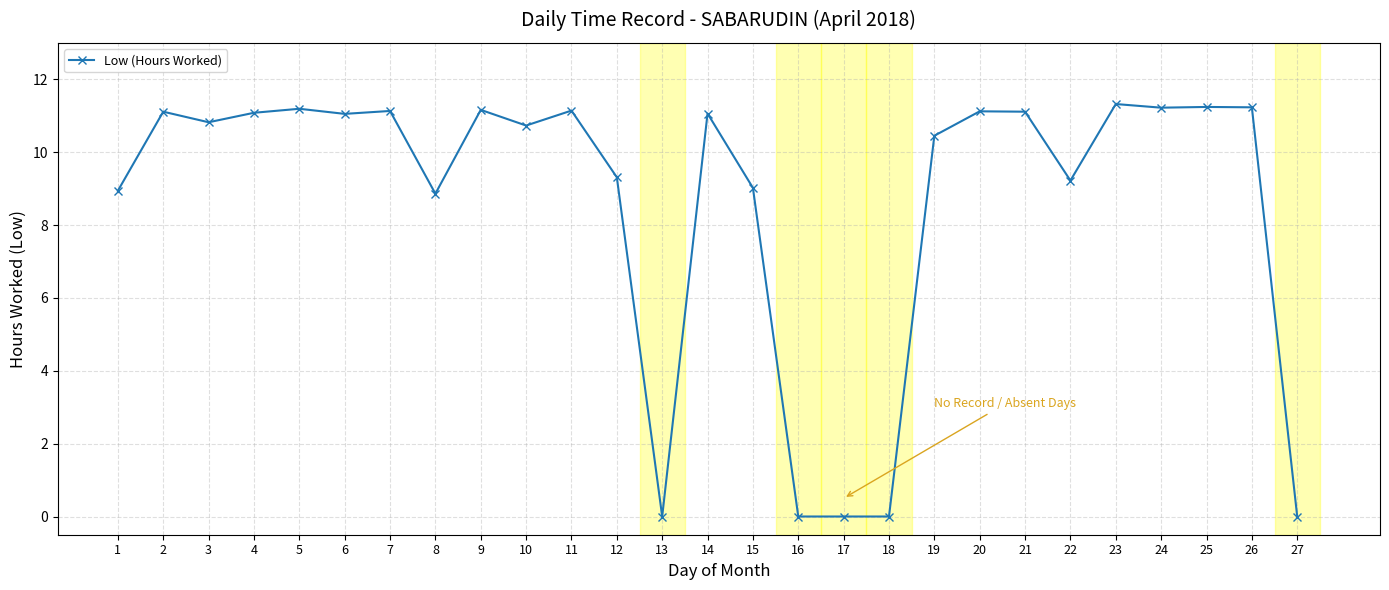

What is the value of the 9th point from the left?

11.2